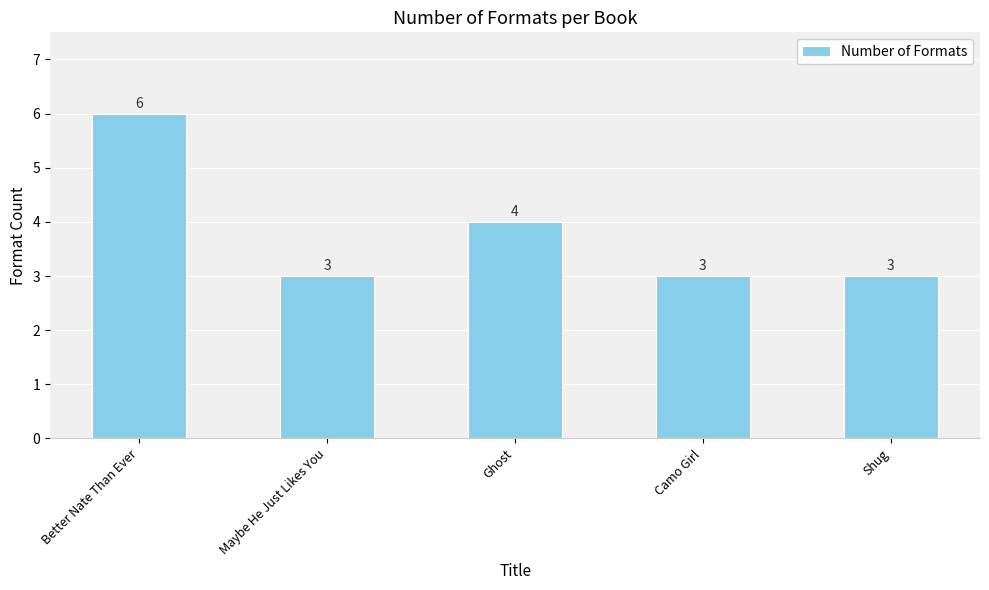

Reading right to left, transcribe all the data shown in this chart.

Shug=3	Camo Girl=3	Ghost=4	Maybe He Just Likes You=3	Better Nate Than Ever=6